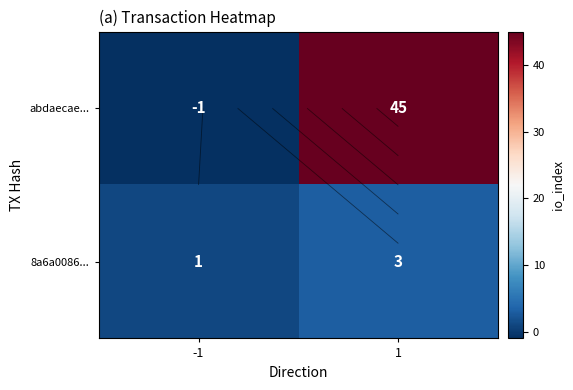

How many positive values does the abdaecae... series have?

1